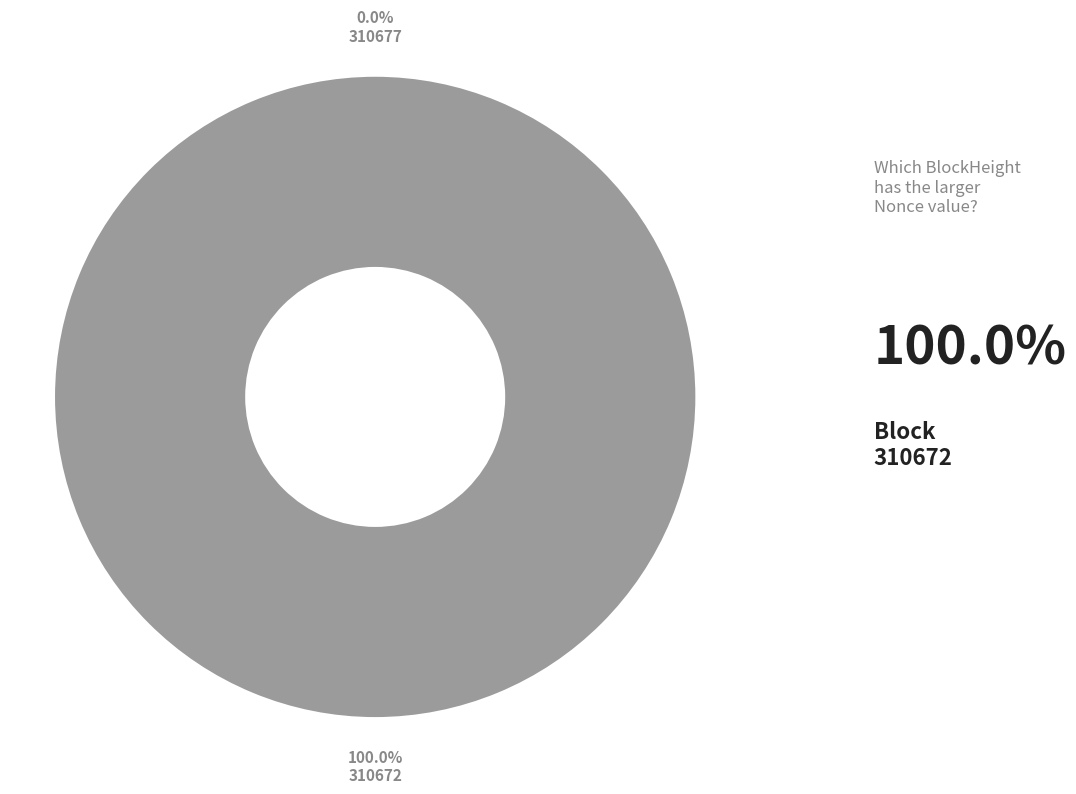

To the nearest percent, what is the difference between the 310672 and 310677 slice percentages?

100%